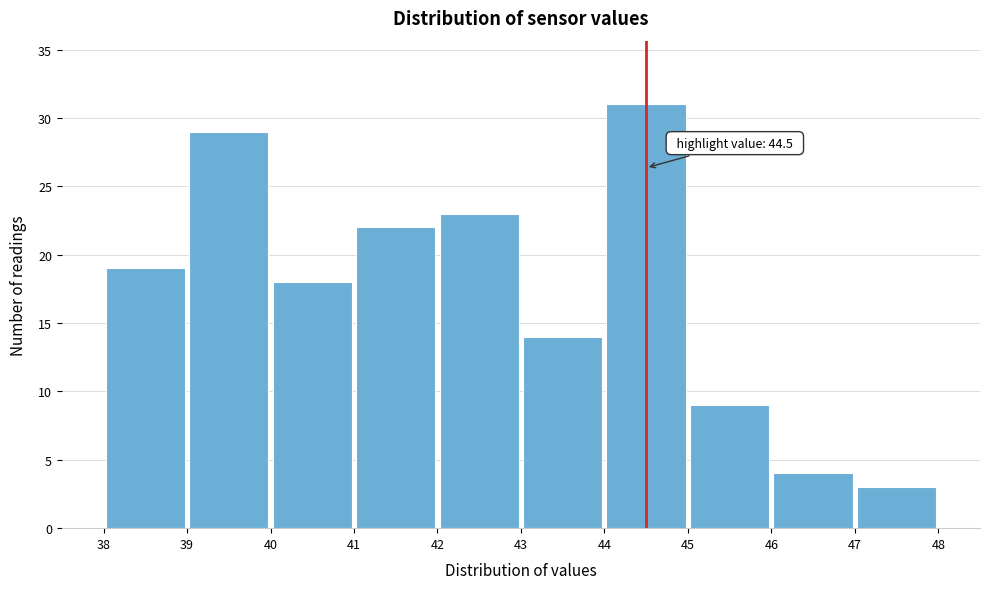

Over which range of the x-axis is the bar tallest?

44 to 45